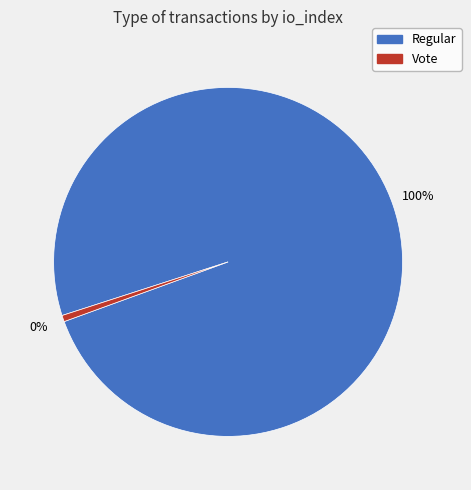

Is there a majority slice in this chart?

Yes